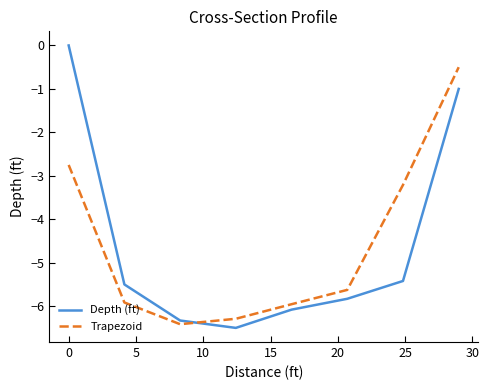

What is the minimum value shown in the chart?

-6.5